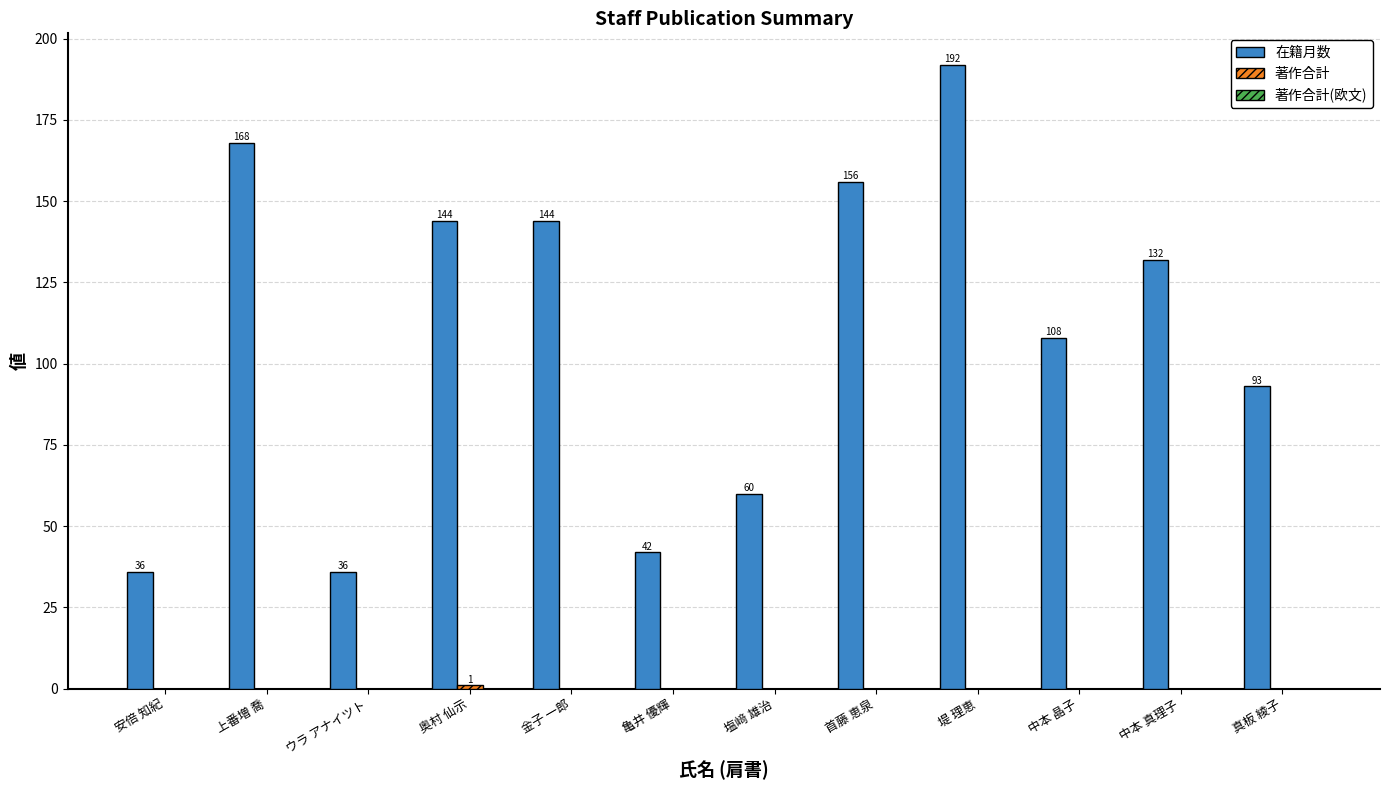

How many data points does each series have?

12